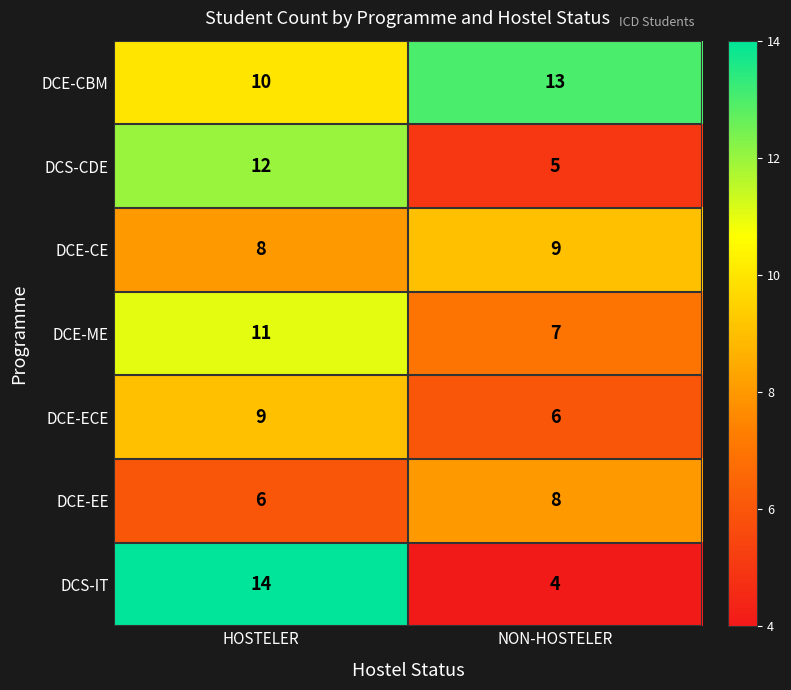

Reading right to left, extract all data points from this chart.

DCE-CBM: NON-HOSTELER=13	HOSTELER=10
DCS-CDE: NON-HOSTELER=5	HOSTELER=12
DCE-CE: NON-HOSTELER=9	HOSTELER=8
DCE-ME: NON-HOSTELER=7	HOSTELER=11
DCE-ECE: NON-HOSTELER=6	HOSTELER=9
DCE-EE: NON-HOSTELER=8	HOSTELER=6
DCS-IT: NON-HOSTELER=4	HOSTELER=14